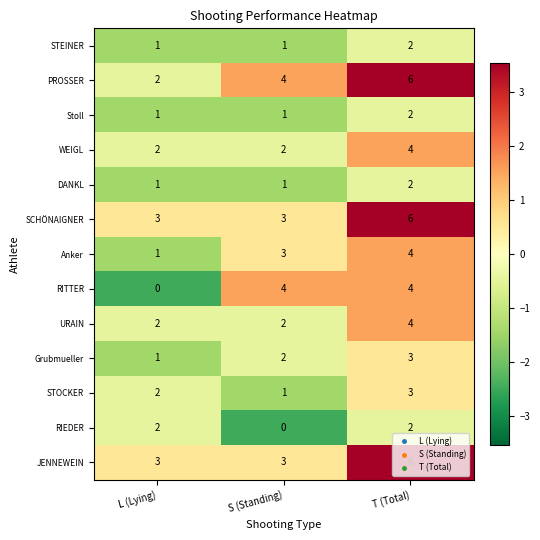

Between L (Lying) and S (Standing), which series saw the biggest shift?

RITTER